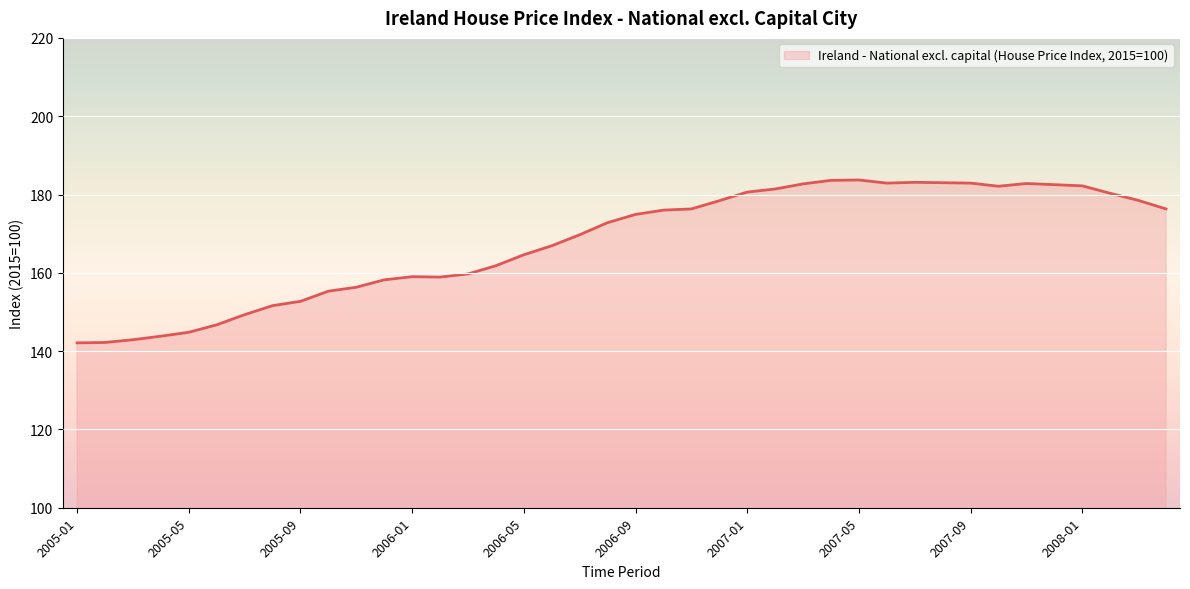

What is the smallest value displayed?

142.1